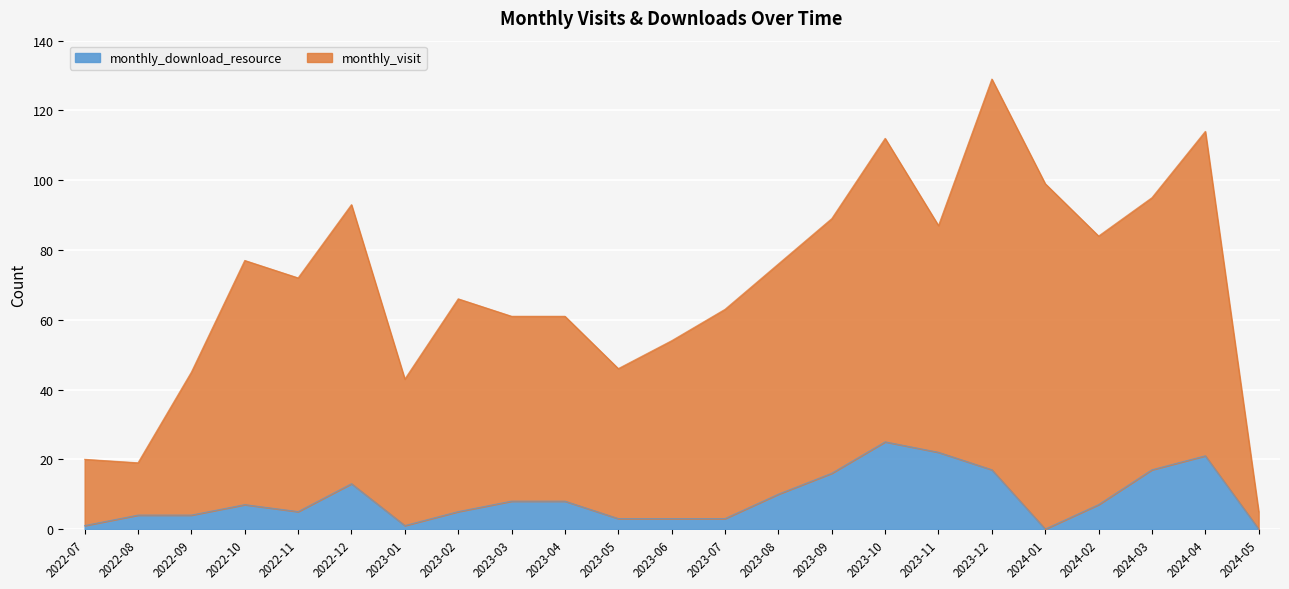

What is the label of the 16th point from the left?

2023-10